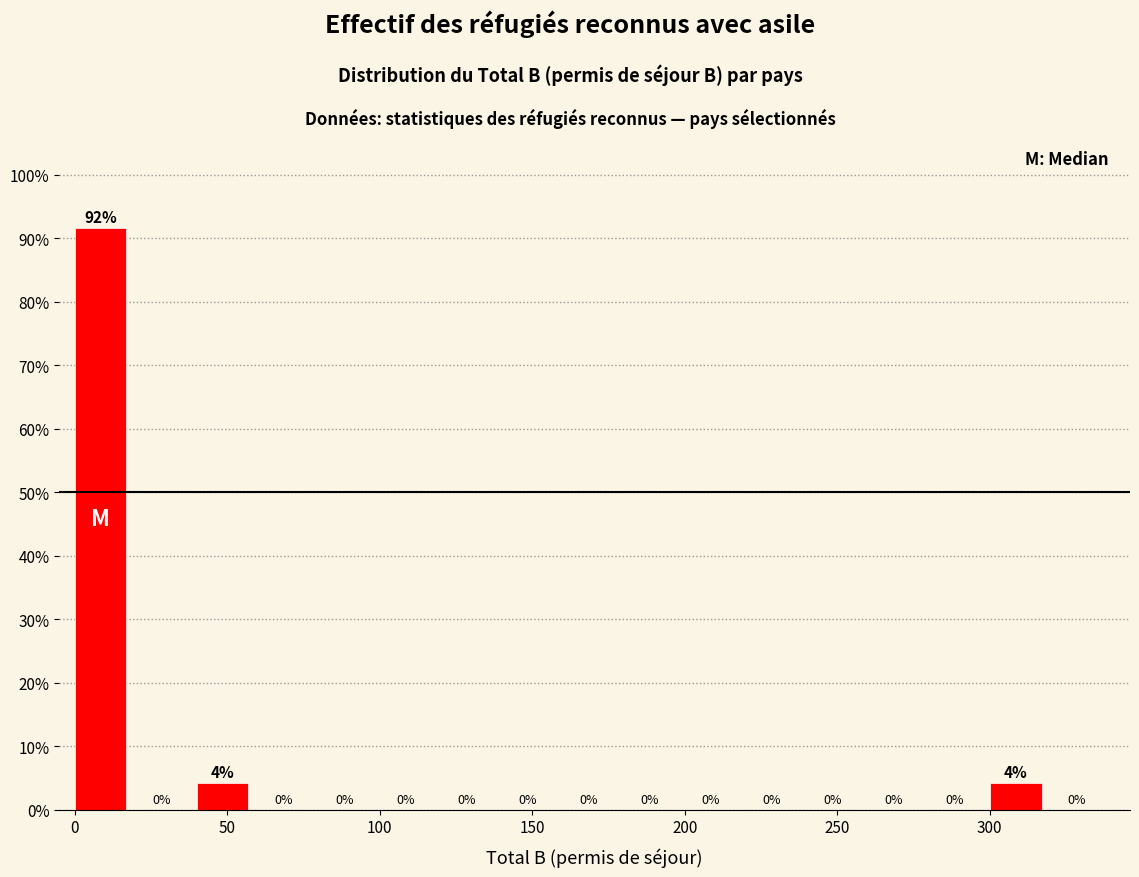

Which range on the x-axis has the tallest bar?

0 to 20